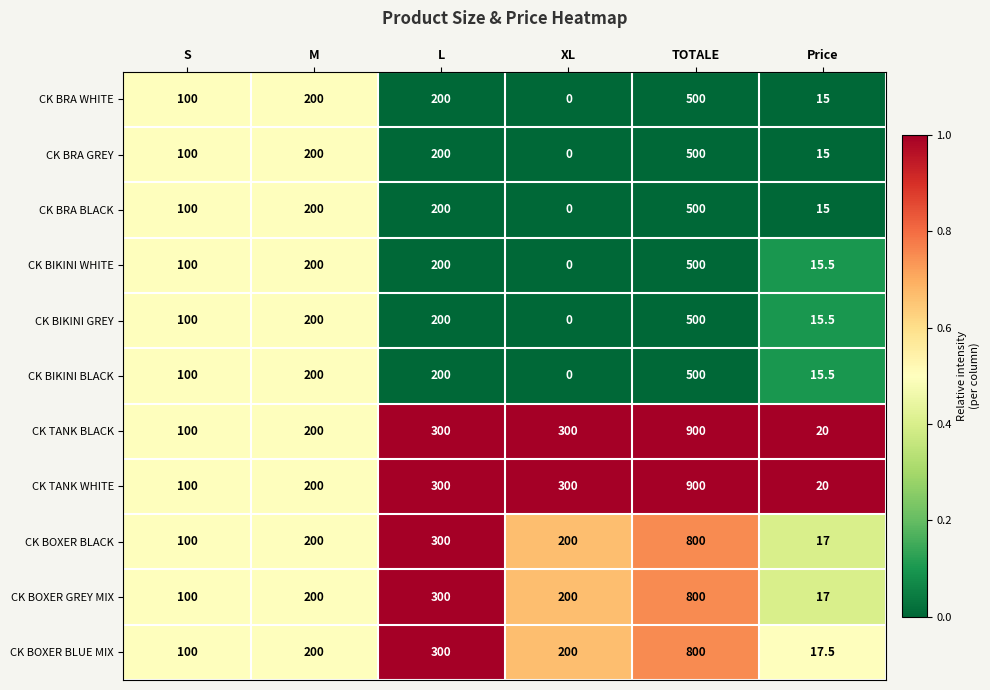

What is the approximate value of CK TANK WHITE at M?

200.0